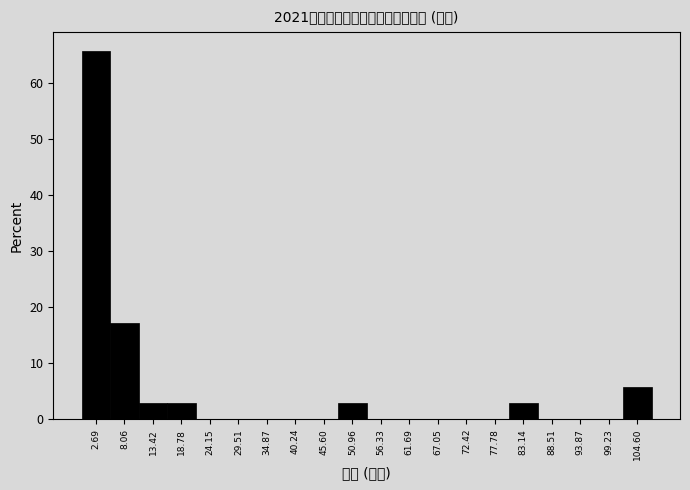

Which range on the x-axis has the tallest bar?

0 to 5